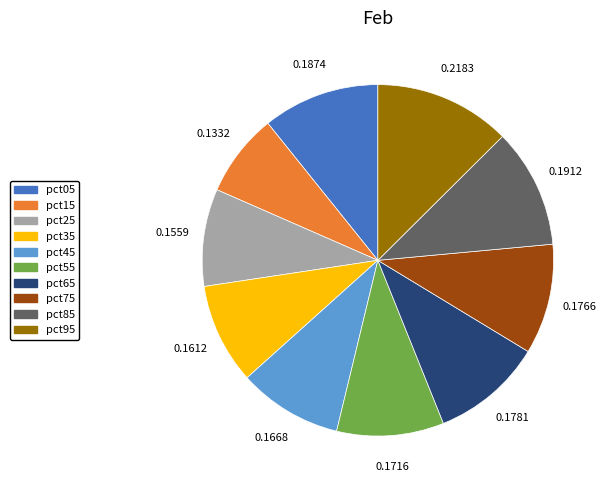

Is there a majority slice in this chart?

No